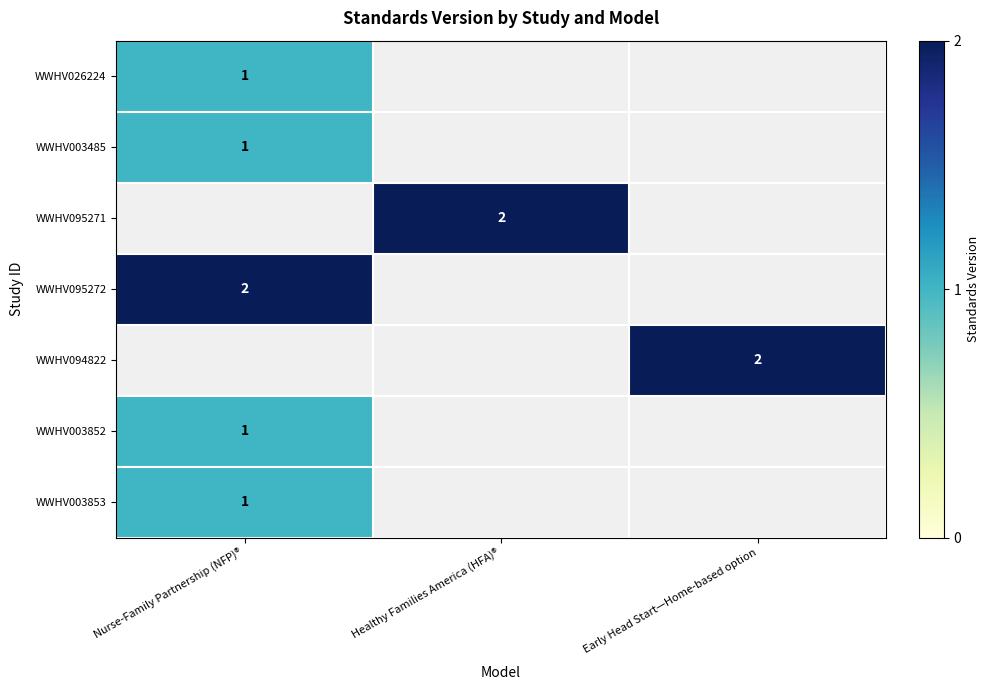

Is it true that WWHV003485 equals 0 at Nurse-Family Partnership (NFP)®?

False